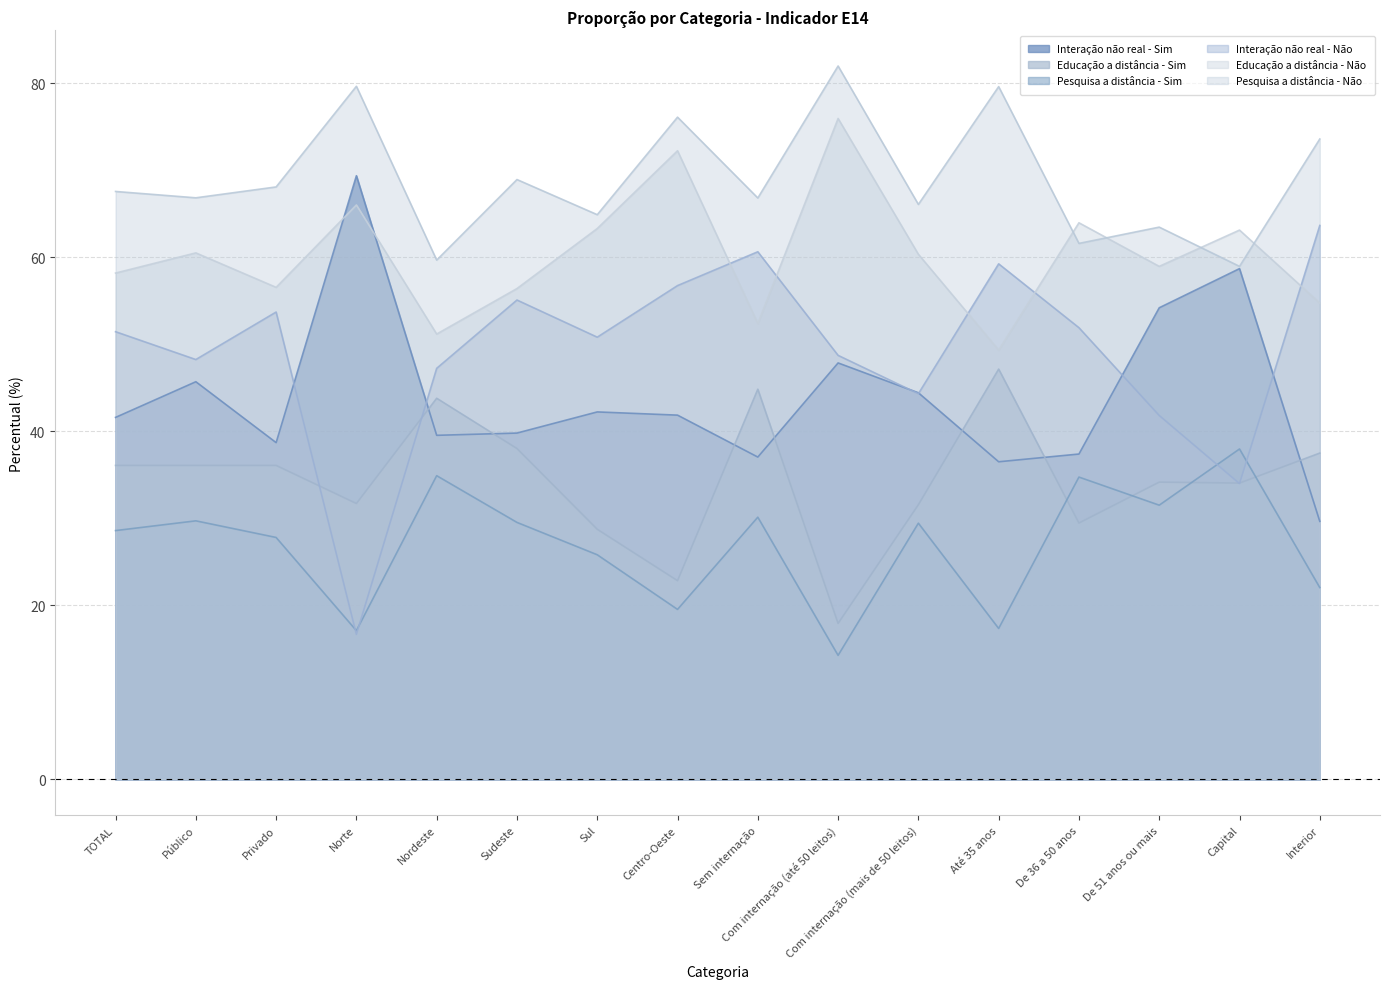

What is the sum of the Interação não real - Não values at TOTAL and Privado?

105.2